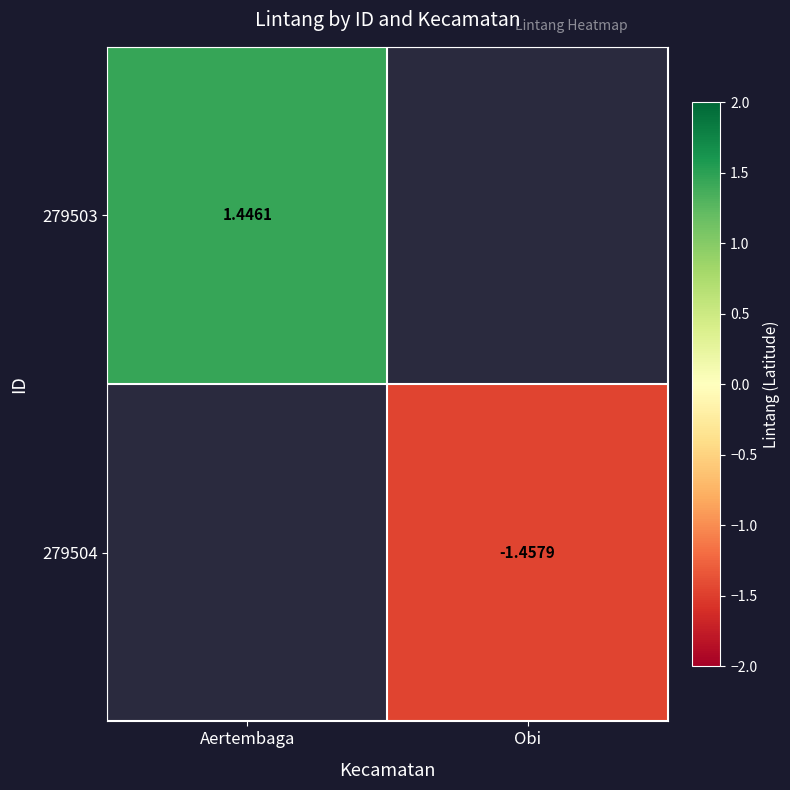

How many categories are shown in the chart?

2